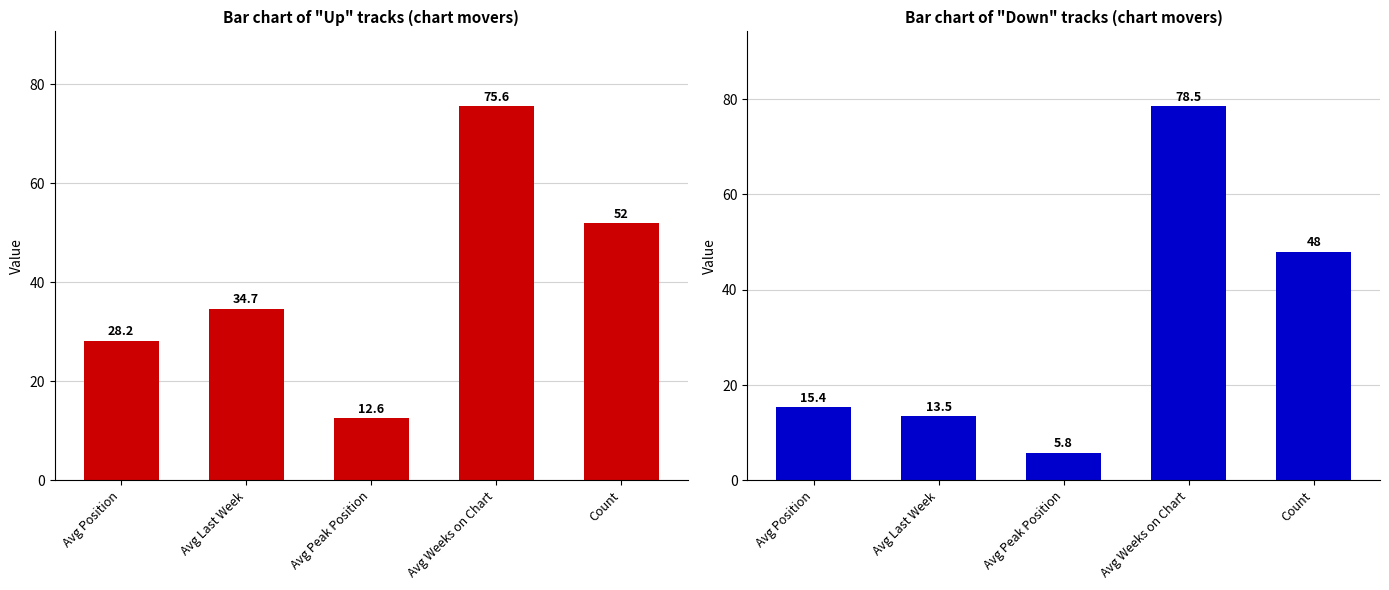

At which label does up first exceed 34?

Avg Last Week